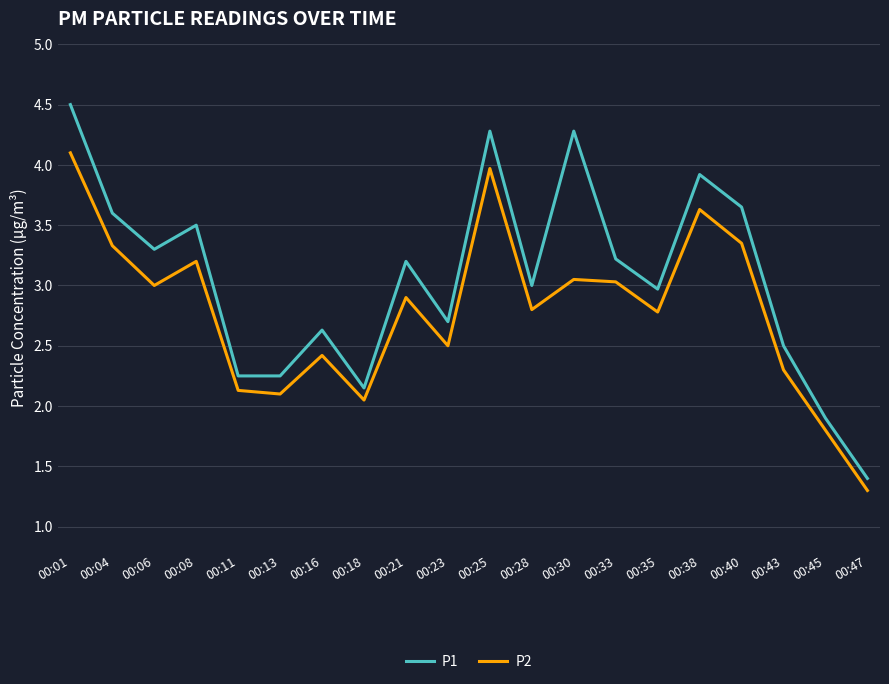

List the series in order of their overall mean, highest first.

P1, P2